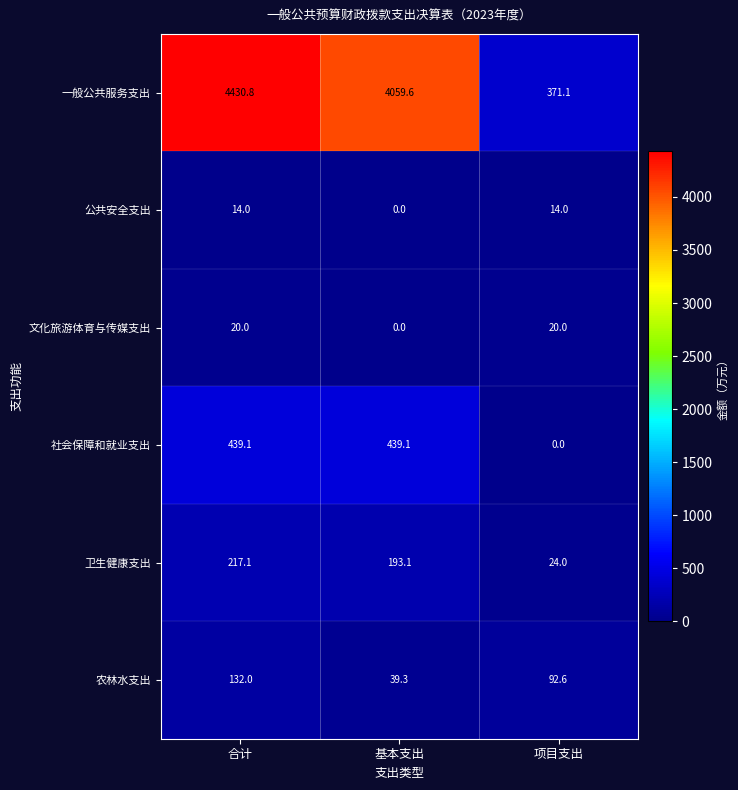

True or false: 公共安全支出 has a value of 5.6 at 项目支出.

False